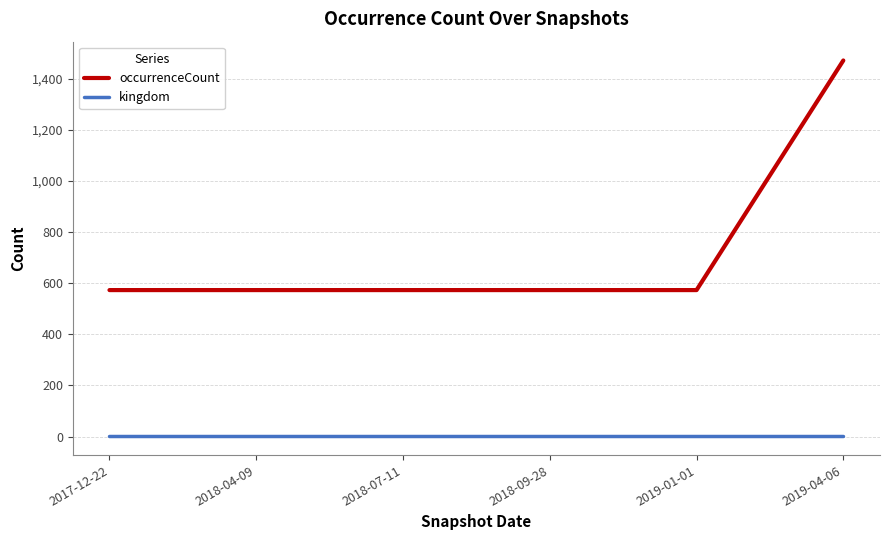

Reading left to right, extract all data points from this chart.

occurrenceCount: 2017-12-22=573	2018-04-09=573	2018-07-11=573	2018-09-28=573	2019-01-01=573	2019-04-06=1471
kingdom: 2017-12-22=1	2018-04-09=1	2018-07-11=1	2018-09-28=1	2019-01-01=1	2019-04-06=1